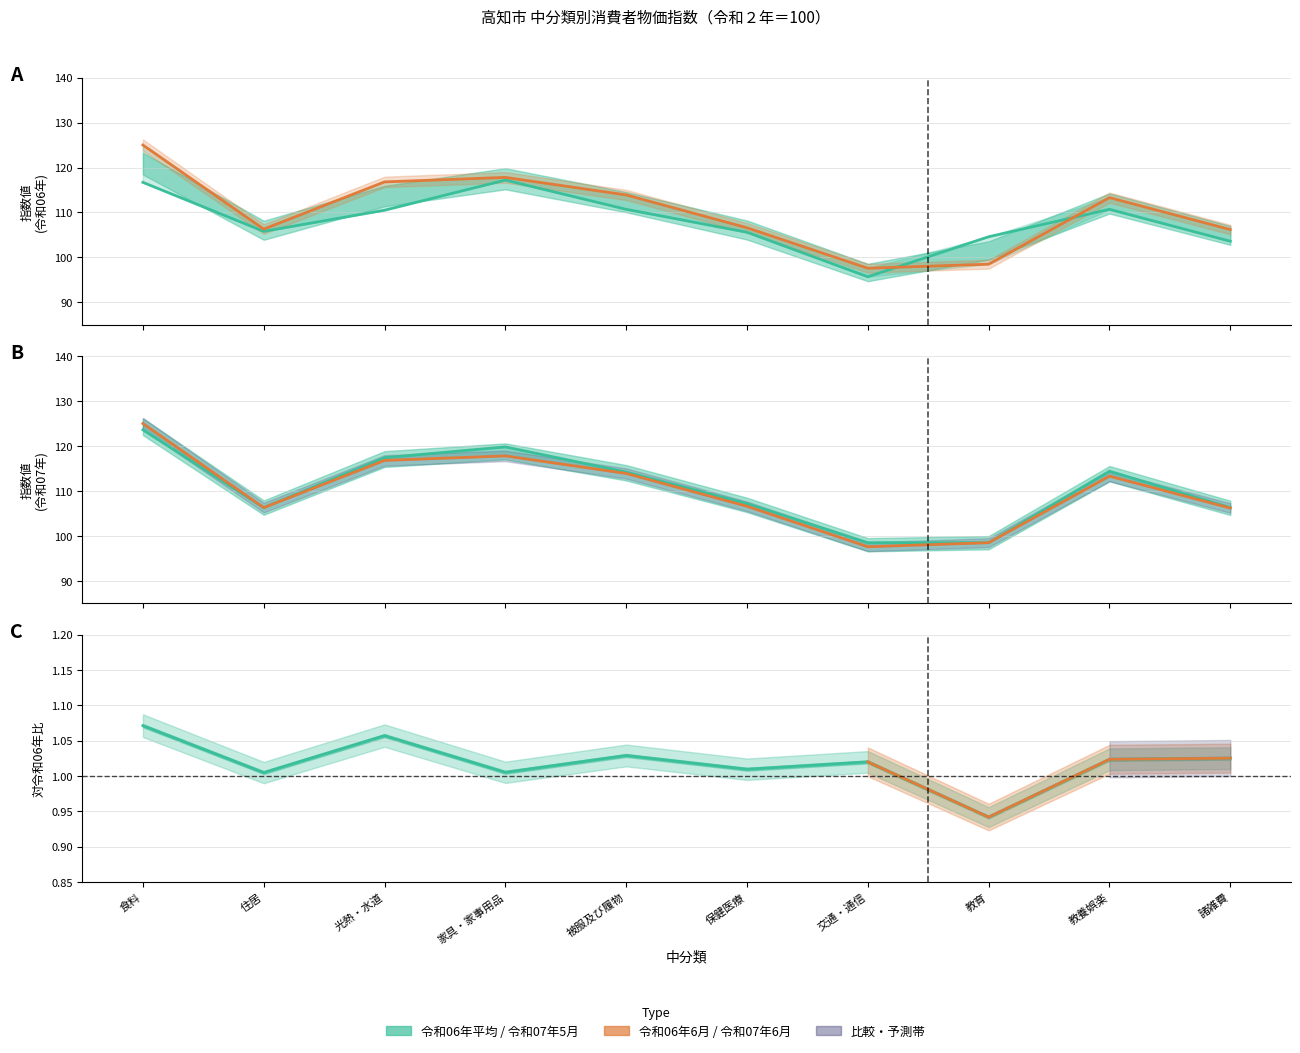

What is the difference between the maximum and minimum values in the 令和07年5月 series?

25.1